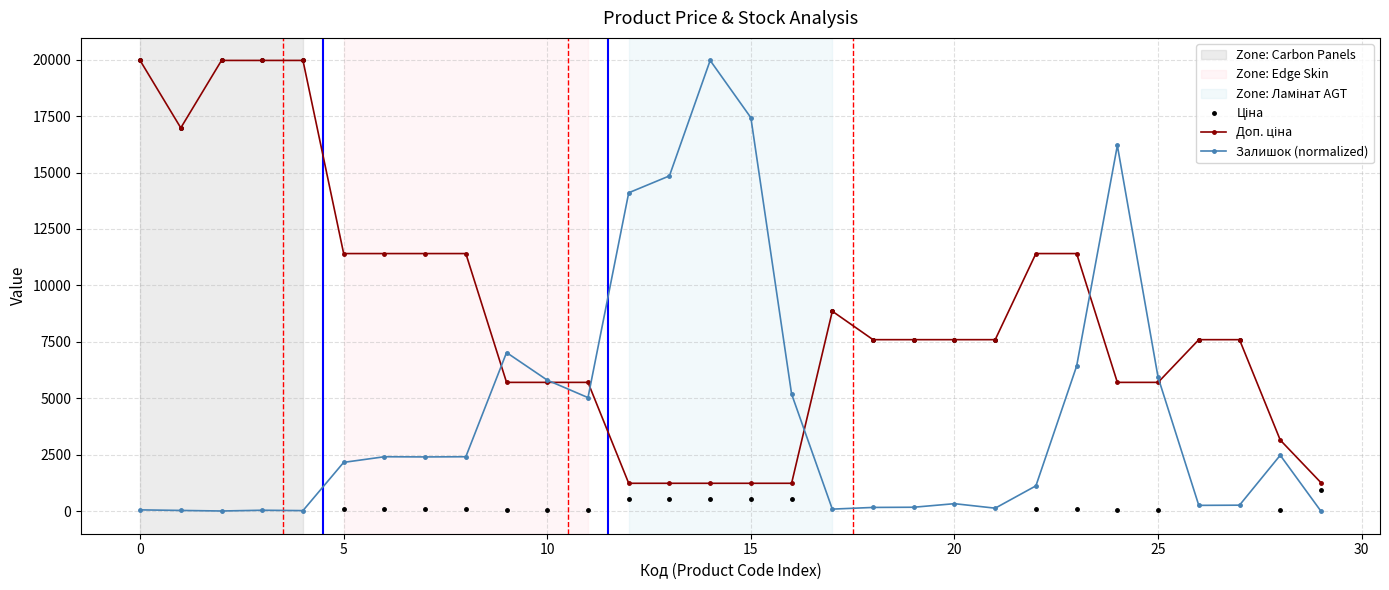

What is the value of the Залишок (normalized) point at the 25th from the left?

16197.5